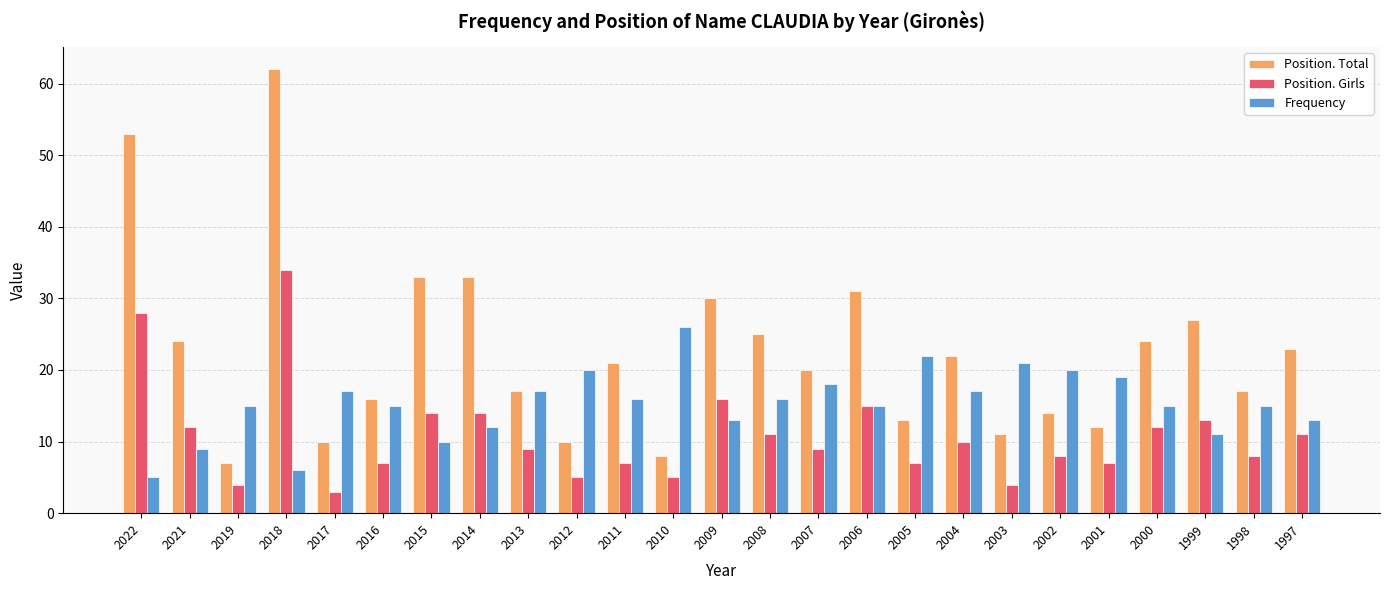

List the series in order of their peak value, highest first.

Position. Total, Position. Girls, Frequency